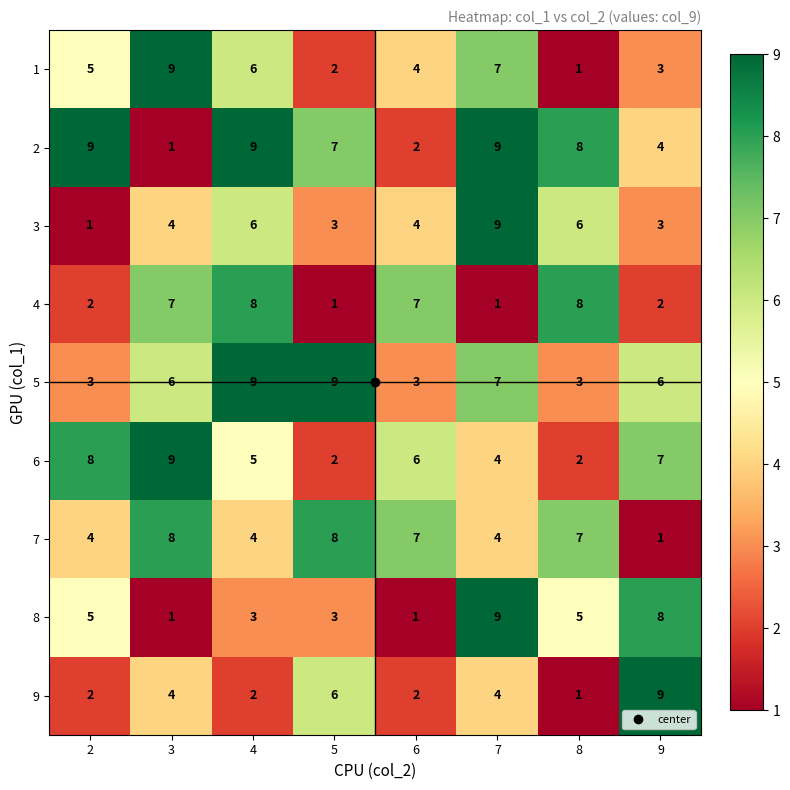

Read the 7 value at 7.

4